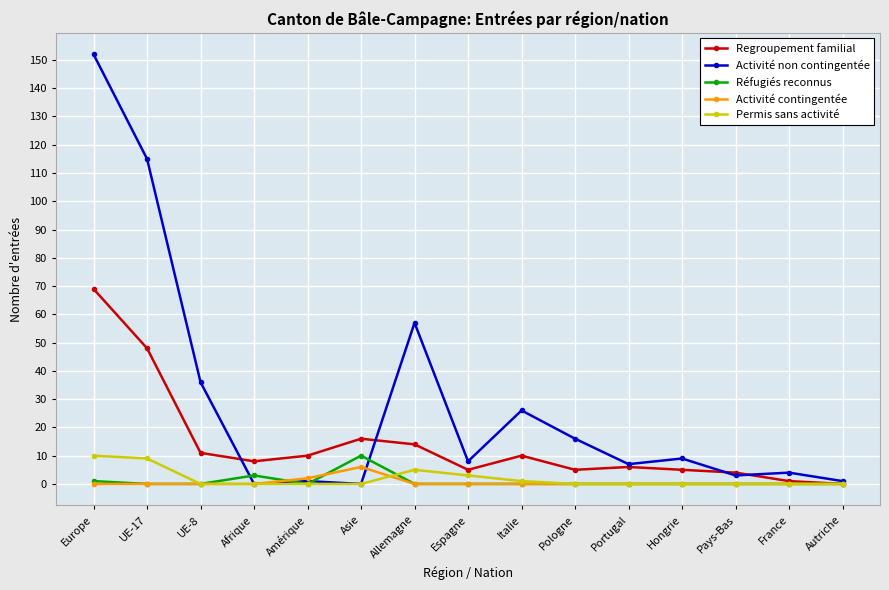

Reading left to right, list all the values displayed in this chart.

Regroupement familial: Europe=69	UE-17=48	UE-8=11	Afrique=8	Amérique=10	Asie=16	Allemagne=14	Espagne=5	Italie=10	Pologne=5	Portugal=6	Hongrie=5	Pays-Bas=4	France=1	Autriche=0
Activité non contingentée: Europe=152	UE-17=115	UE-8=36	Afrique=0	Amérique=1	Asie=0	Allemagne=57	Espagne=8	Italie=26	Pologne=16	Portugal=7	Hongrie=9	Pays-Bas=3	France=4	Autriche=1
Réfugiés reconnus: Europe=1	UE-17=0	UE-8=0	Afrique=3	Amérique=0	Asie=10	Allemagne=0	Espagne=0	Italie=0	Pologne=0	Portugal=0	Hongrie=0	Pays-Bas=0	France=0	Autriche=0
Activité contingentée: Europe=0	UE-17=0	UE-8=0	Afrique=0	Amérique=2	Asie=6	Allemagne=0	Espagne=0	Italie=0	Pologne=0	Portugal=0	Hongrie=0	Pays-Bas=0	France=0	Autriche=0
Permis sans activité: Europe=10	UE-17=9	UE-8=0	Afrique=0	Amérique=0	Asie=0	Allemagne=5	Espagne=3	Italie=1	Pologne=0	Portugal=0	Hongrie=0	Pays-Bas=0	France=0	Autriche=0